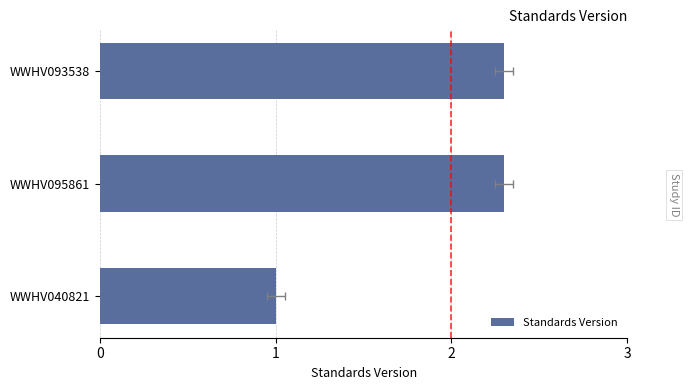

Count the values in the range 1 to 2.

1